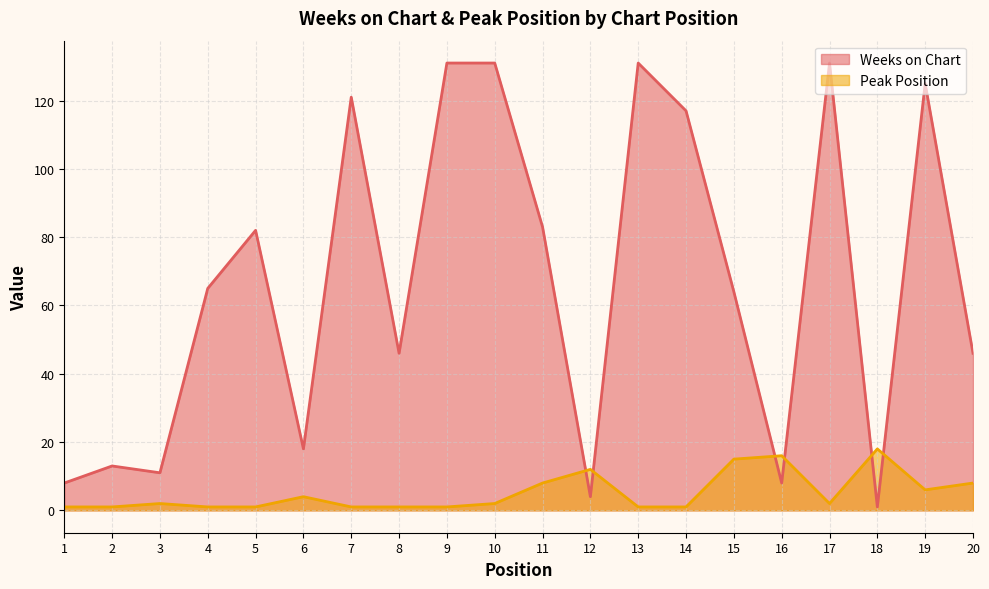

What is the value of the Peak Position point at the 3rd from the left?

2